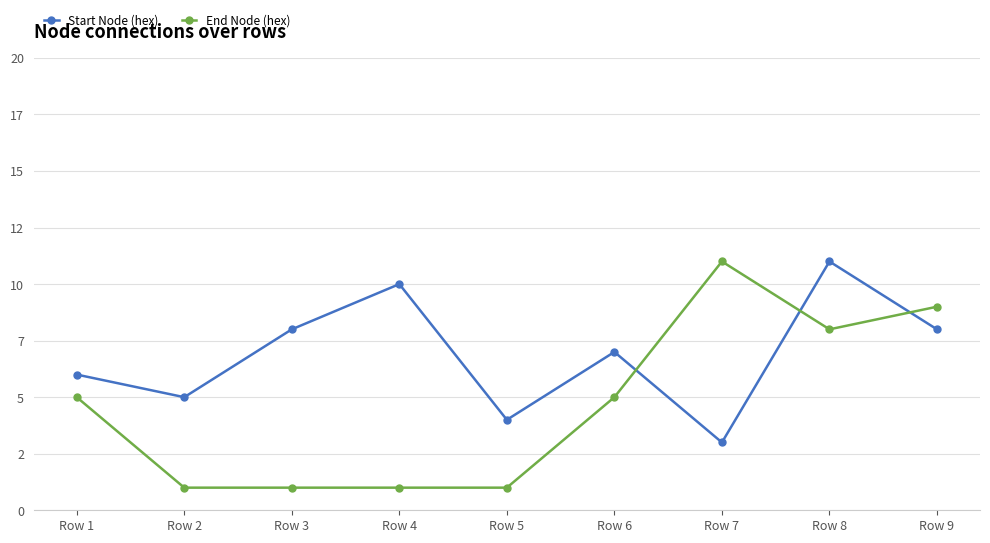

Does the chart have visible grid lines?

Yes